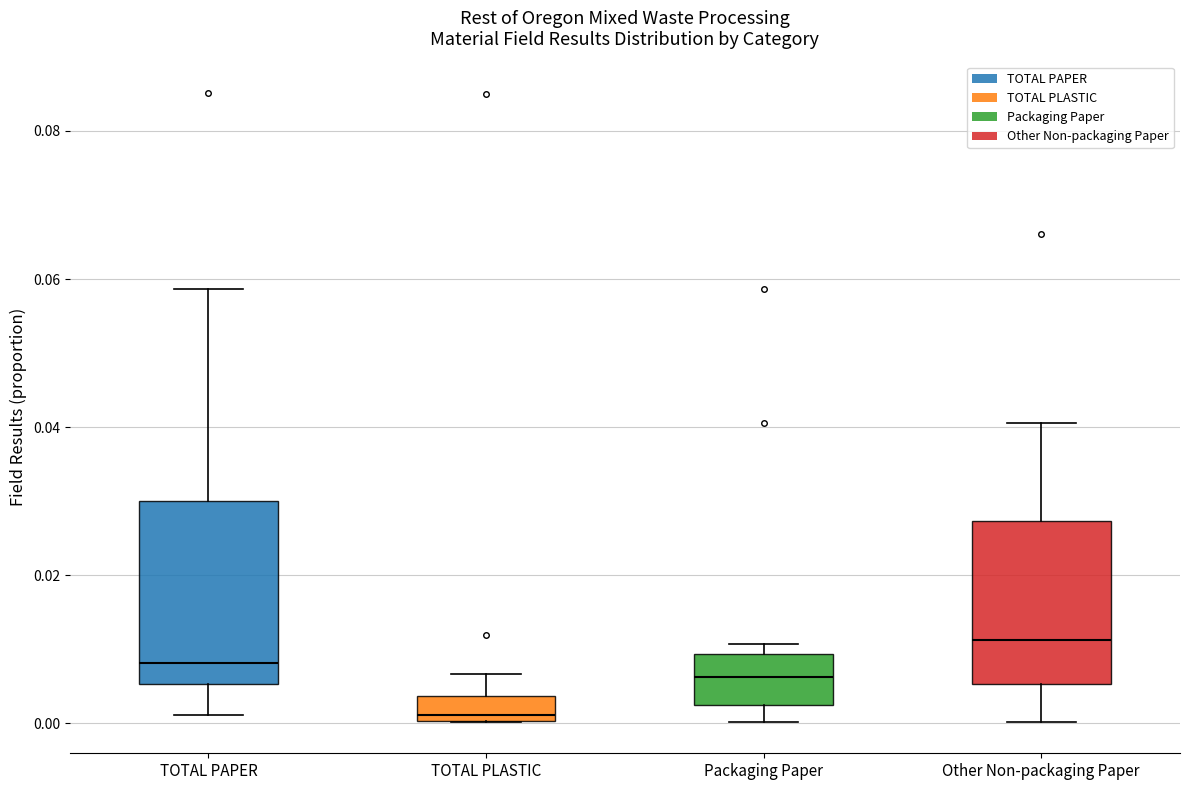

Which box has the highest median line?

Other Non-packaging Paper